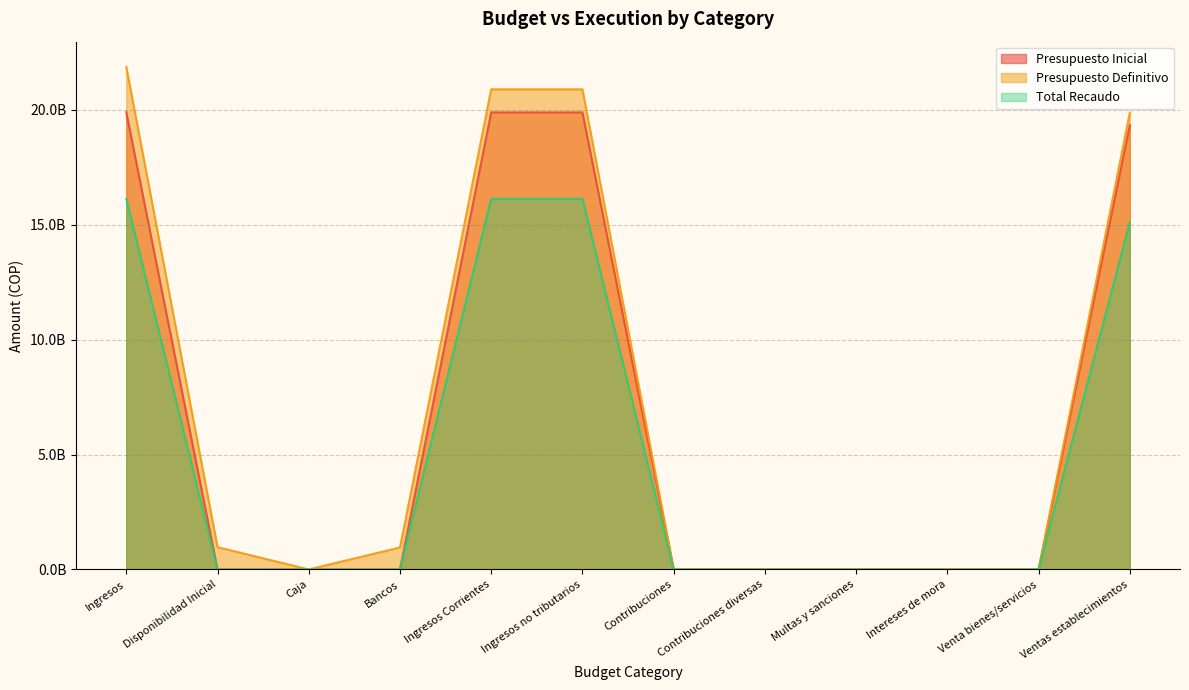

True or false: Total Recaudo has a value of 0.0 at Caja.

True